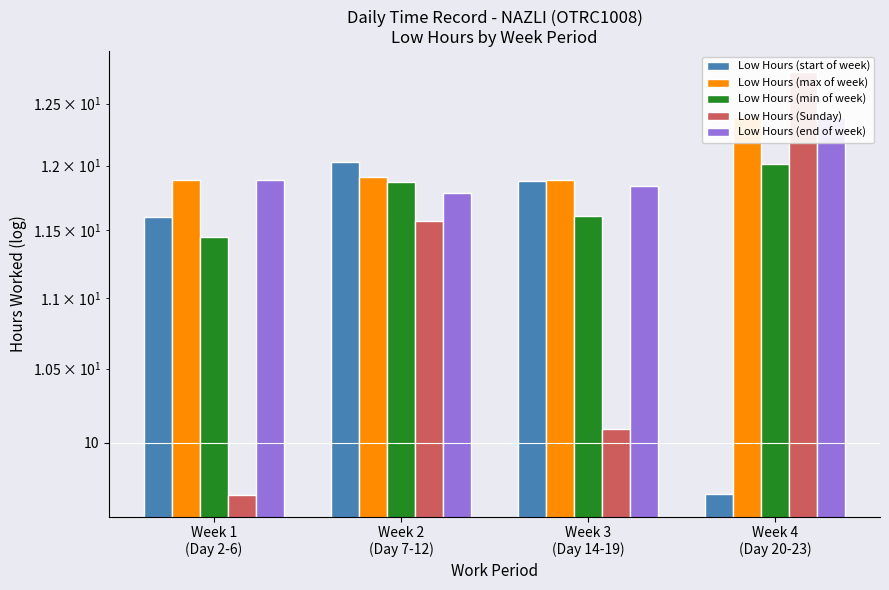

Reading left to right, list all the values displayed in this chart.

Low Hours (start of week): 11.6	12.0	11.9	9.7
Low Hours (max of week): 11.9	11.9	11.9	12.4
Low Hours (min of week): 11.4	11.9	11.6	12.0
Low Hours (Sunday): 9.7	11.6	10.1	12.8
Low Hours (end of week): 11.9	11.8	11.8	12.4